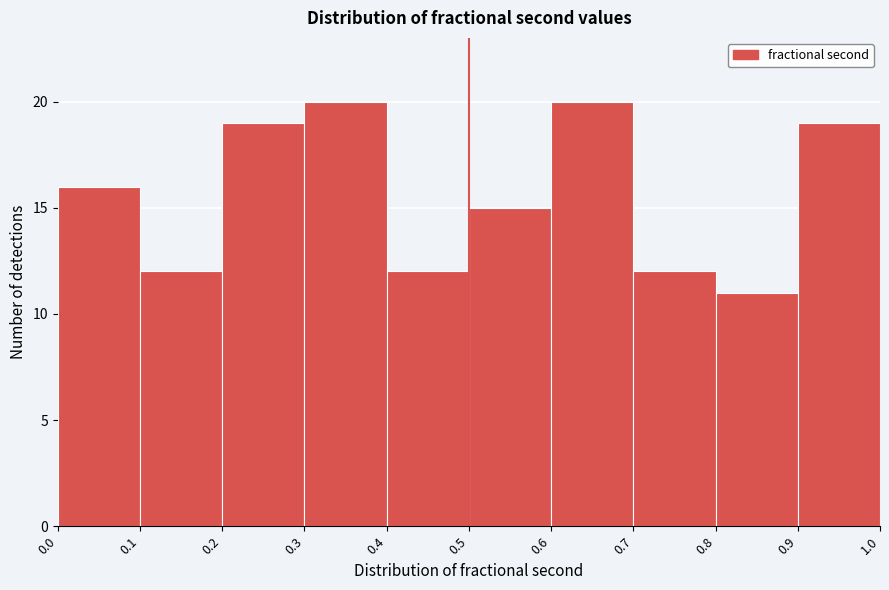

Reading left to right, list every bar in this chart as the range it spans on the x-axis followed by its height. The values are not printed on the chart, so give them approximately, as read against the axis.

0.0 to 0.1: 16
0.1 to 0.2: 12
0.2 to 0.3: 19
0.3 to 0.4: 20
0.4 to 0.5: 12
0.5 to 0.6: 15
0.6 to 0.7: 20
0.7 to 0.8: 12
0.8 to 0.9: 11
0.9 to 1.0: 19